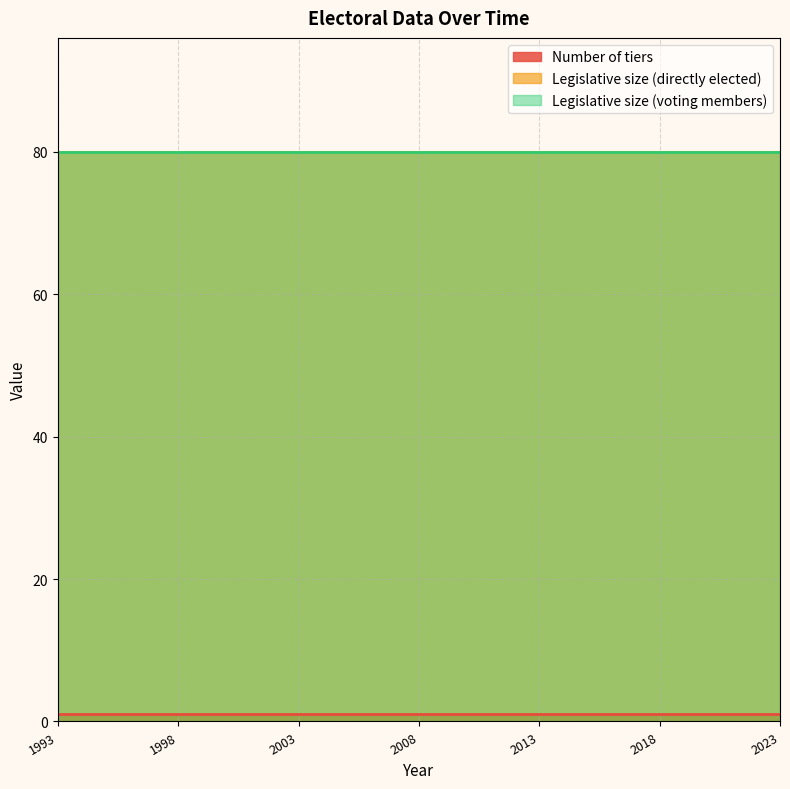

Where is Number of tiers nearest to the value 1?

1993